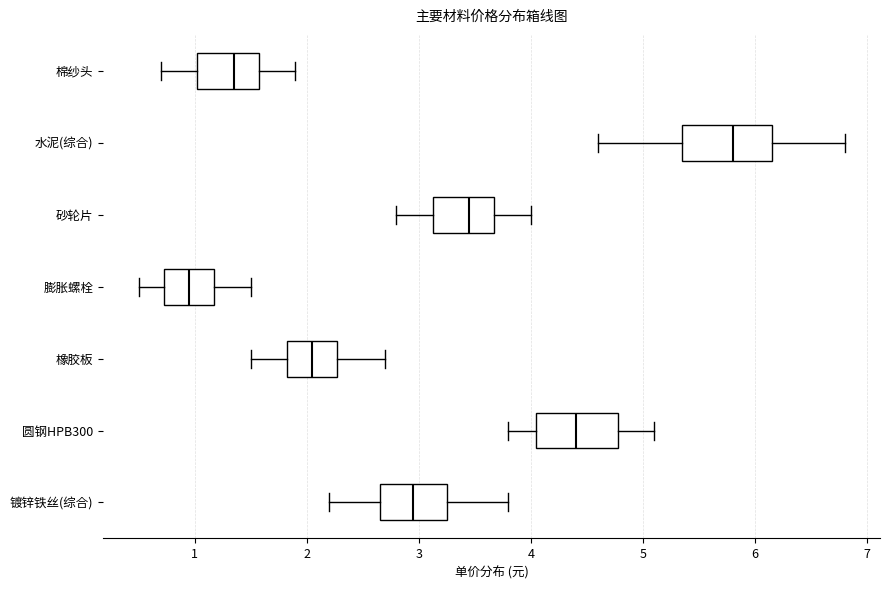

Which box has the furthest to the right median line?

水泥(综合)